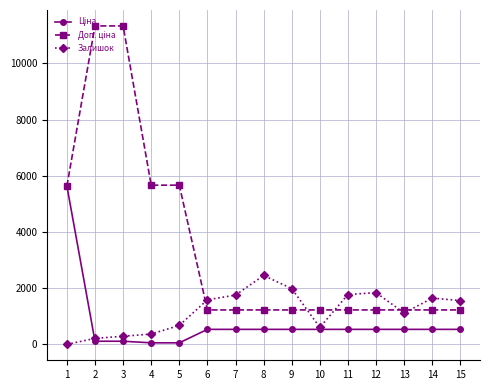

What is the greatest value displayed?

11334.0